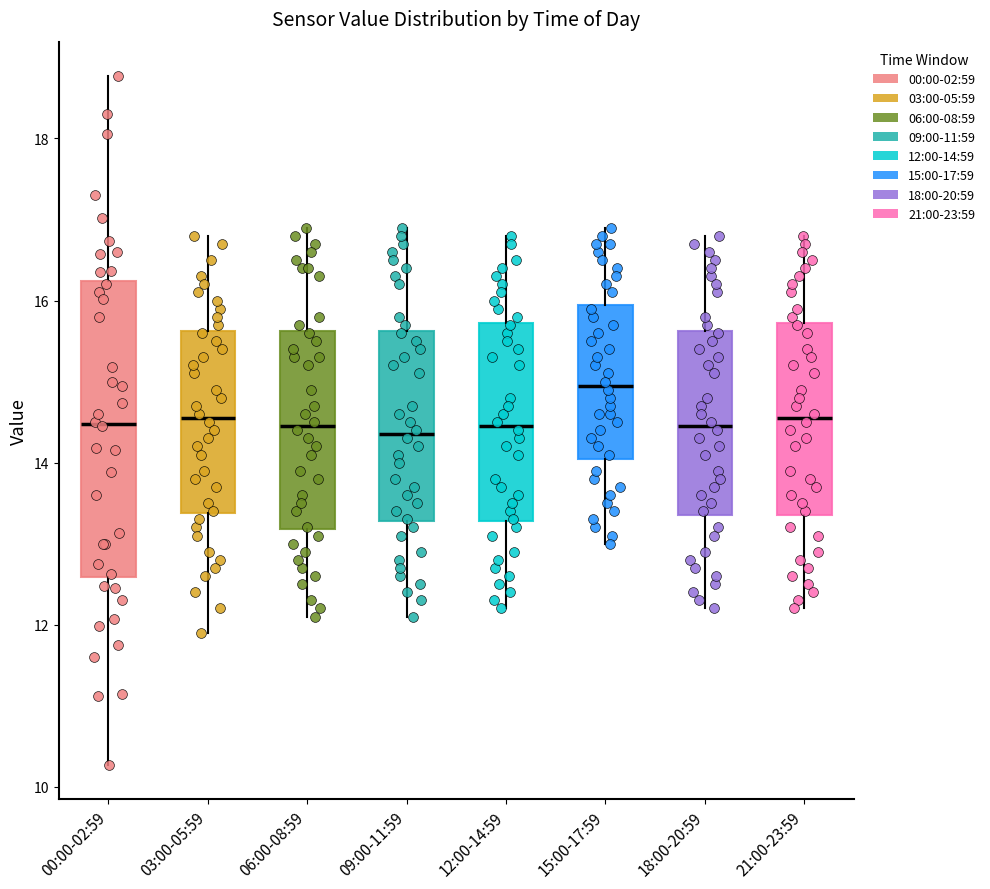

Comparing the boxes themselves (not the whiskers), which one is the tallest?

00:00-02:59